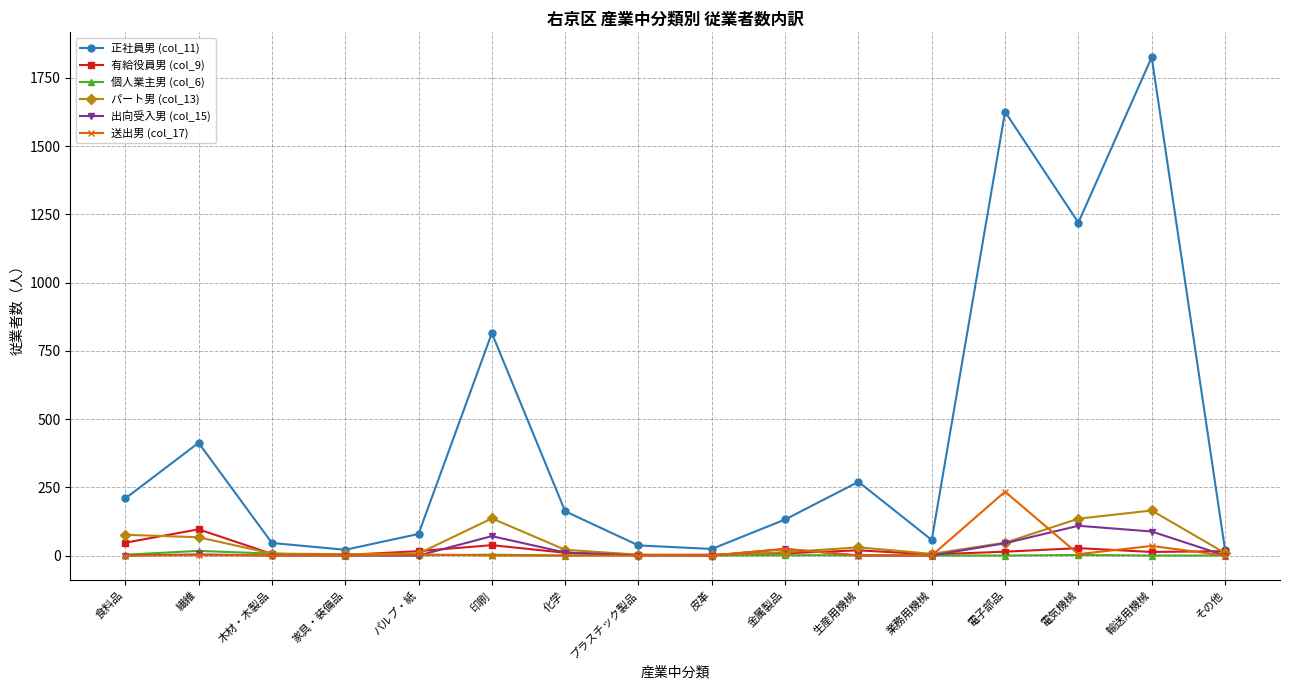

Does the chart display data point markers on the line(s)?

Yes